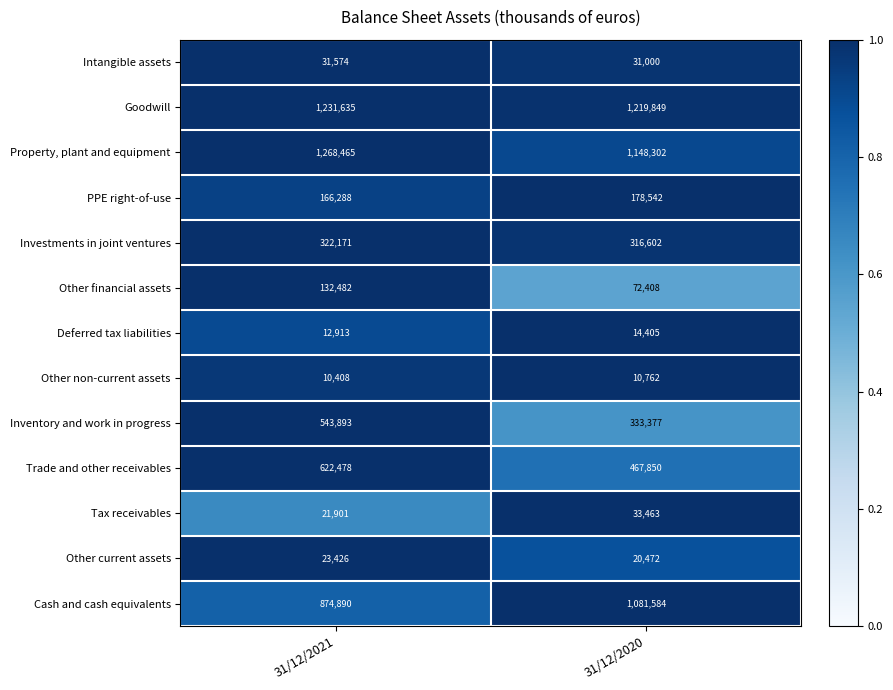

What is the lowest value of the Other non-current assets series?

10408